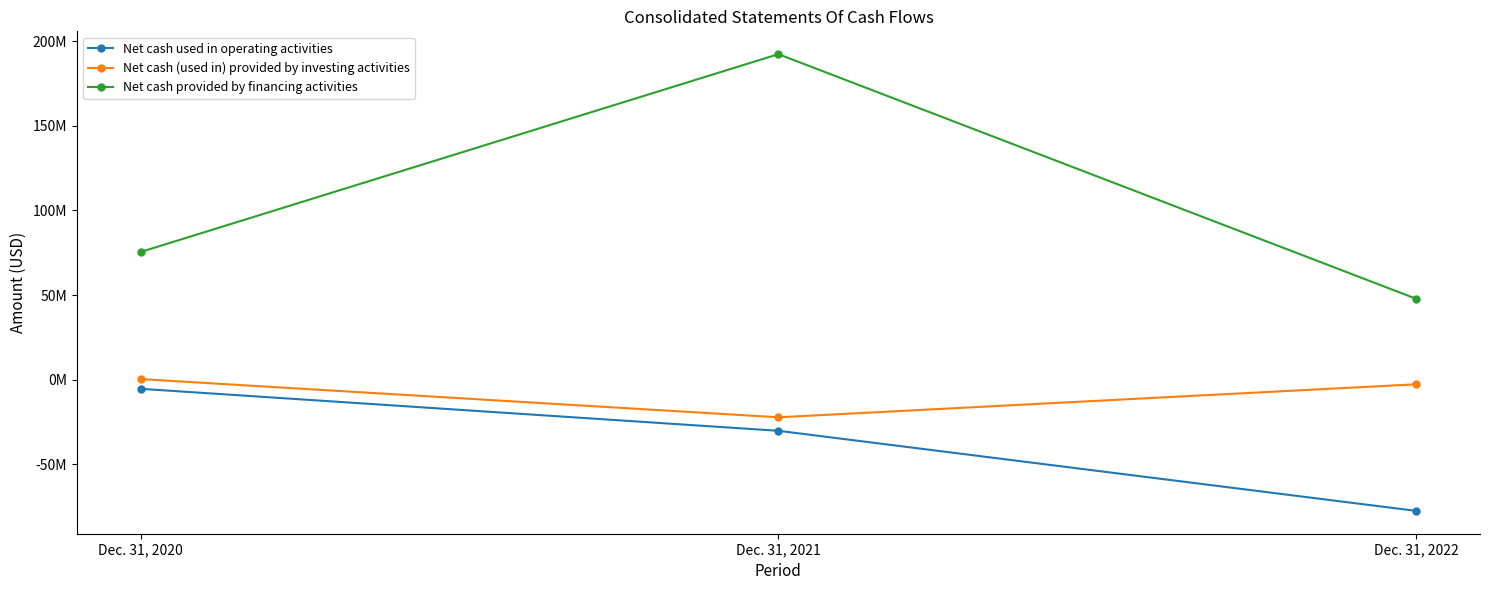

The Net cash provided by financing activities series shows 11505068 at Dec. 31, 2022. True or false?

False